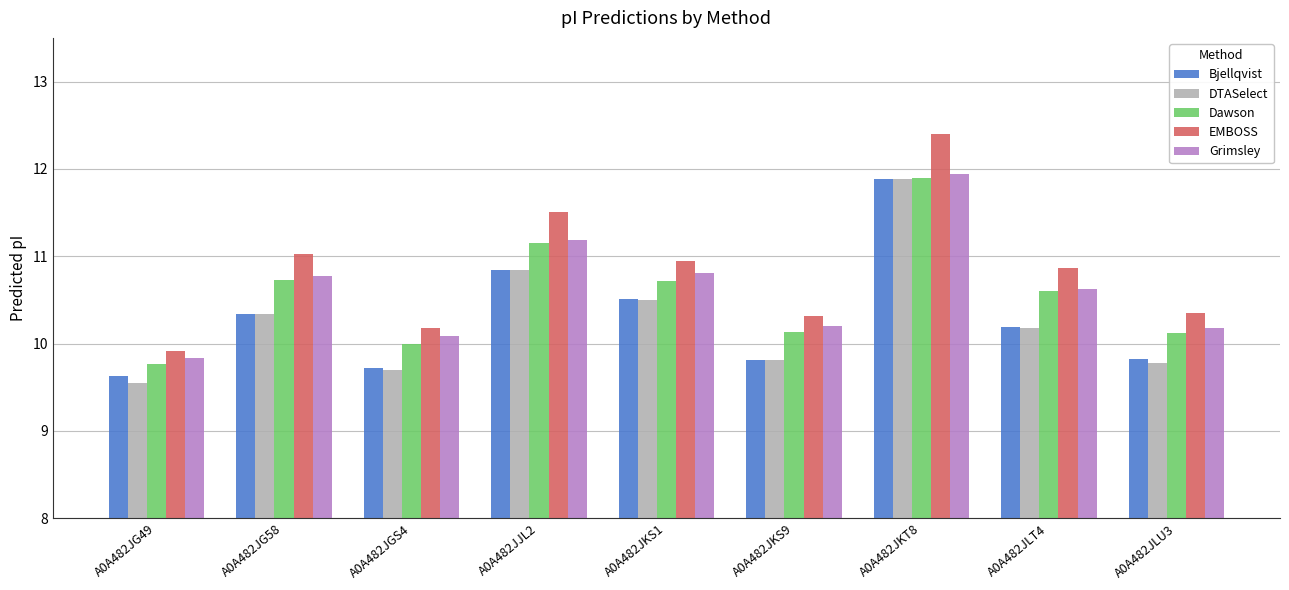

What is the sum of all Bjellqvist values?

92.8